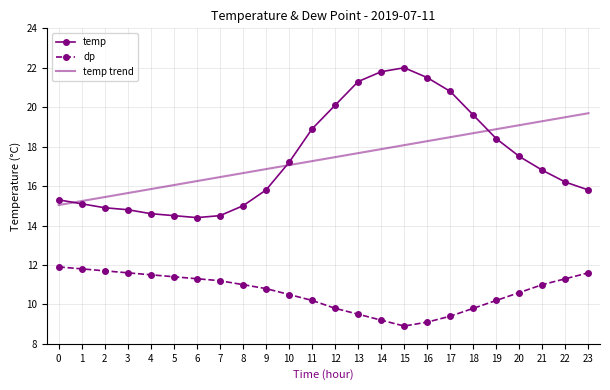

Where do temp trend and temp first cross each other?

0 and 1